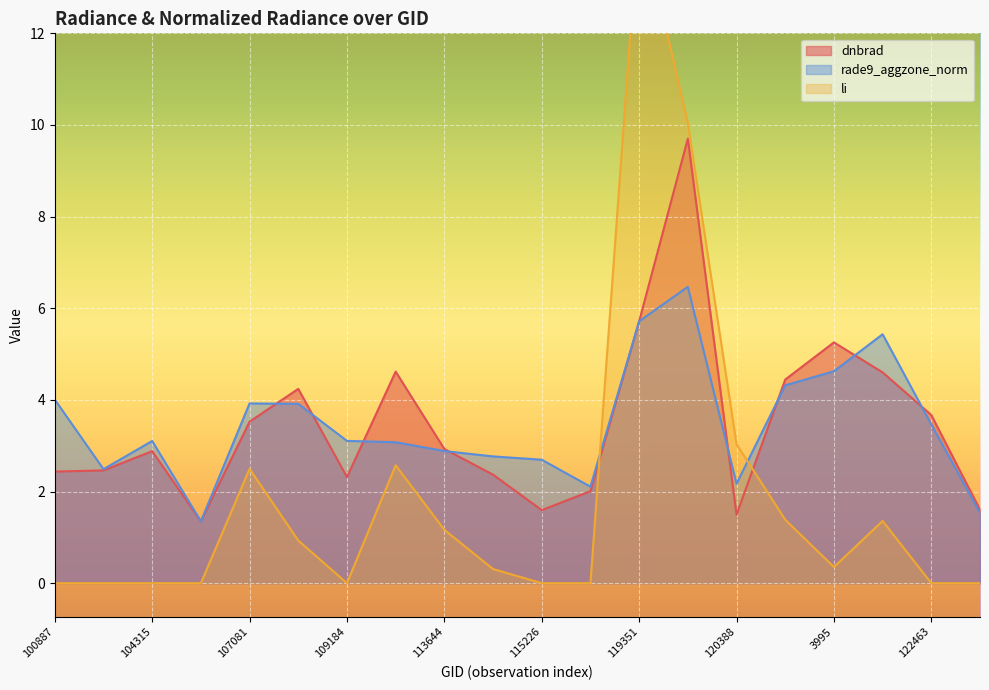

Where is the first local maximum for li?

107081